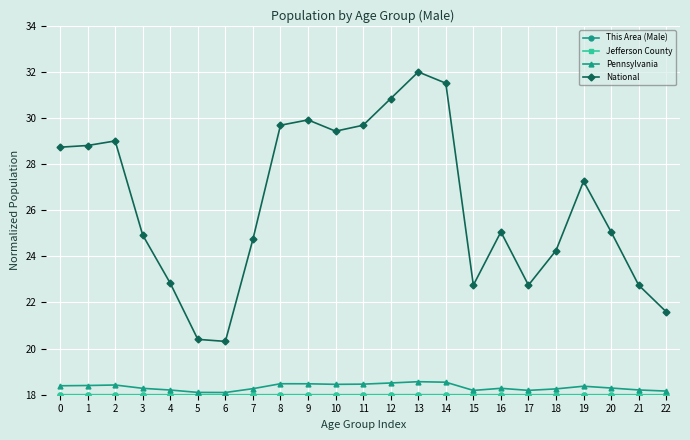

What is the total value across all series at 6?

74.4